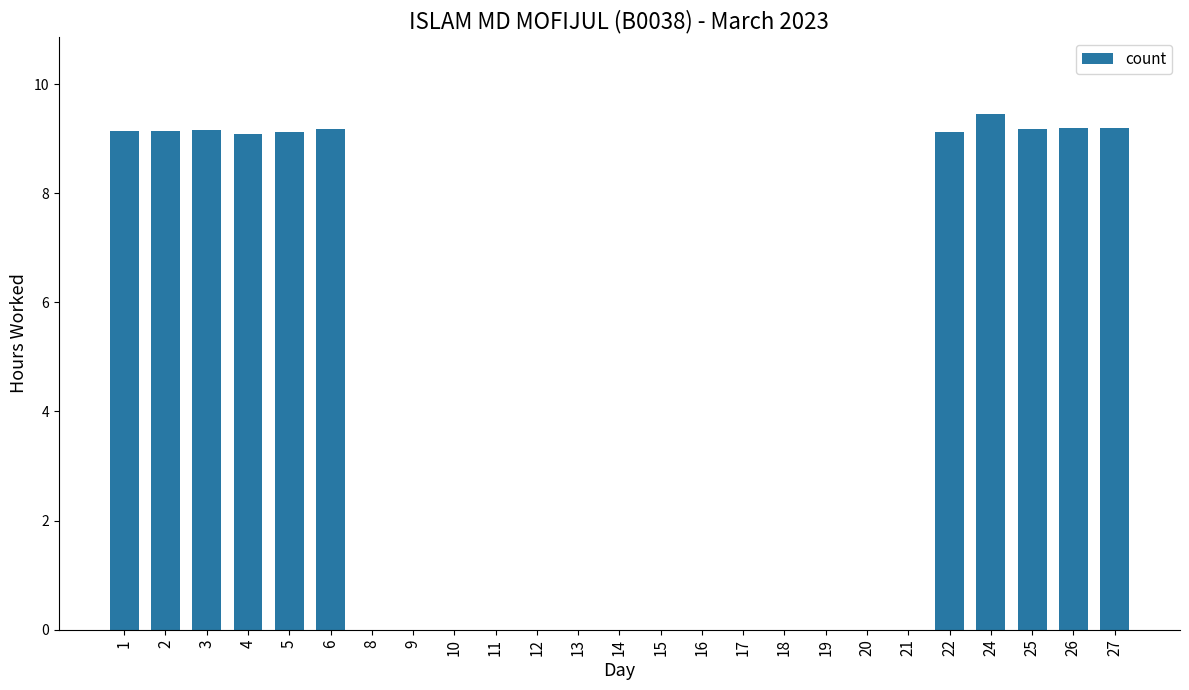

The chart shows a value of 15.3 at 2. True or false?

False